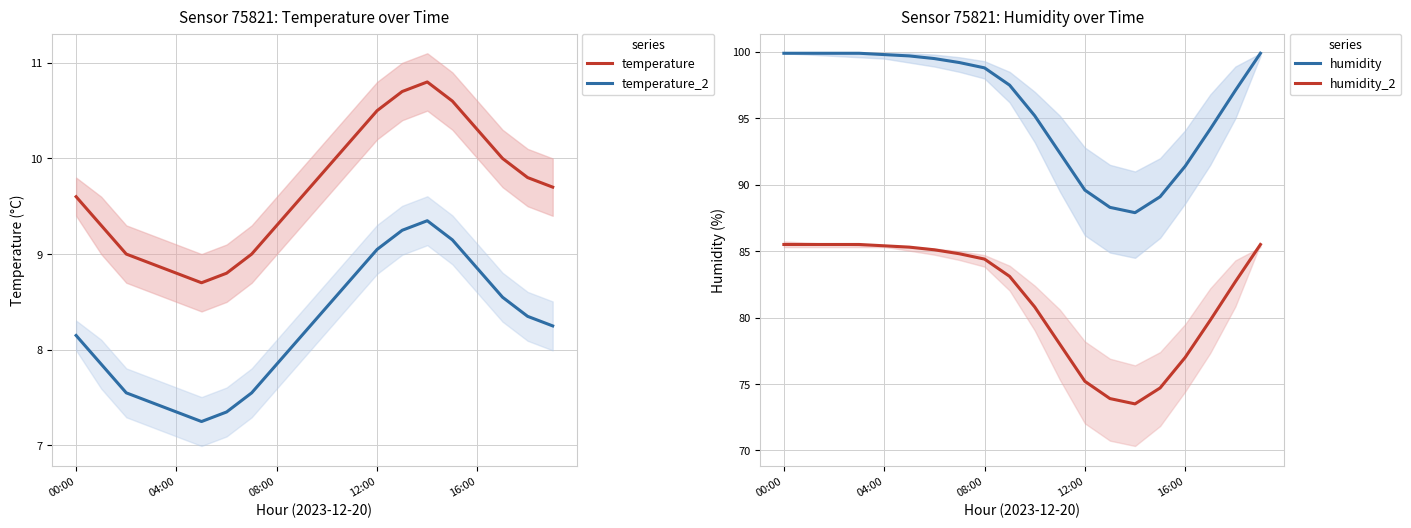

Which series has the widest spread of values?

humidity